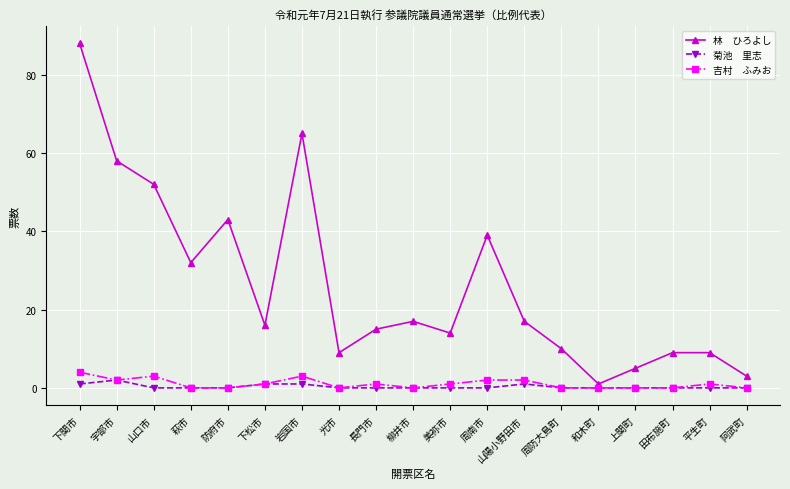

At which category does the chart reach its peak across all series?

下関市